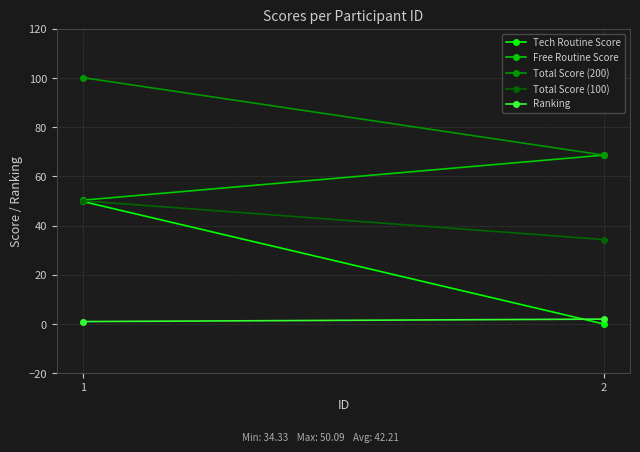

True or false: Ranking has a value of 1.0 at 1.

True